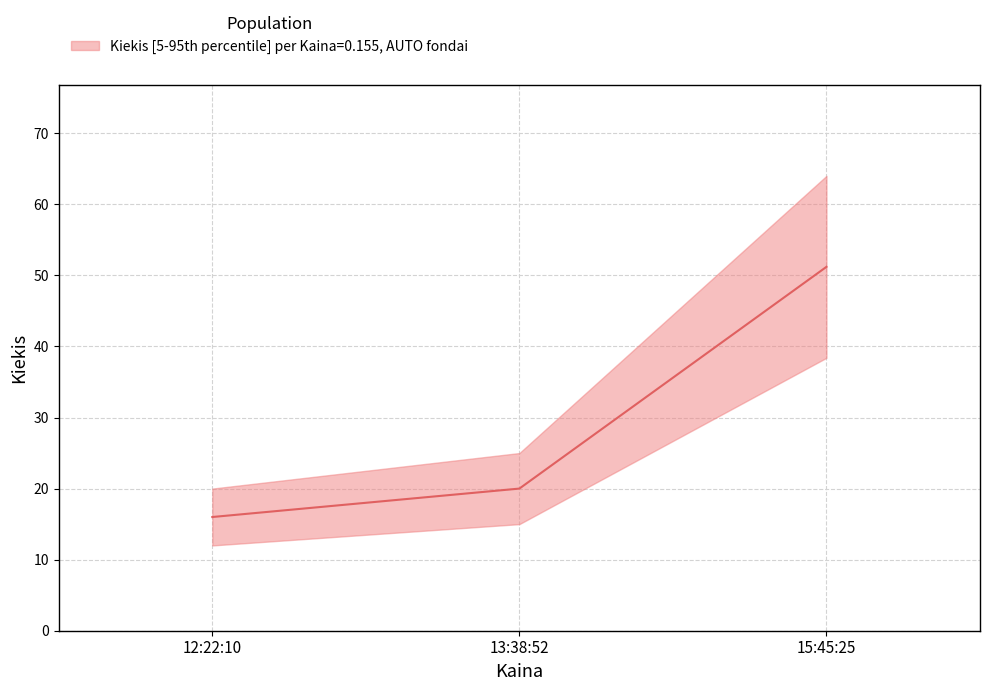

What is the sum of all values?

87.2